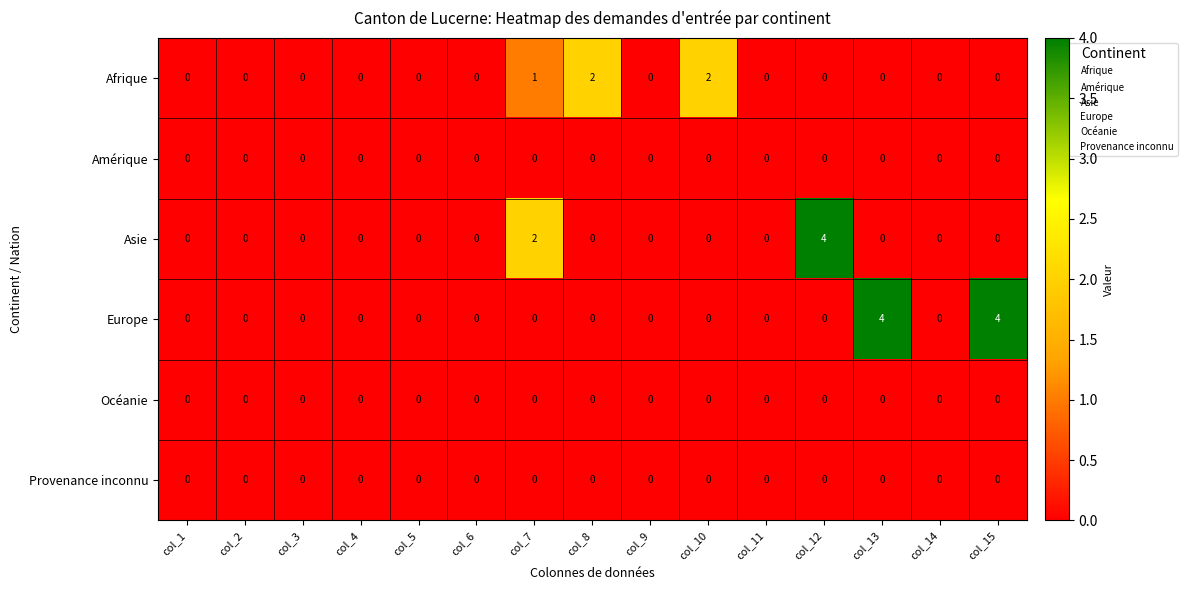

Which series changed the most between col_2 and col_7?

Asie